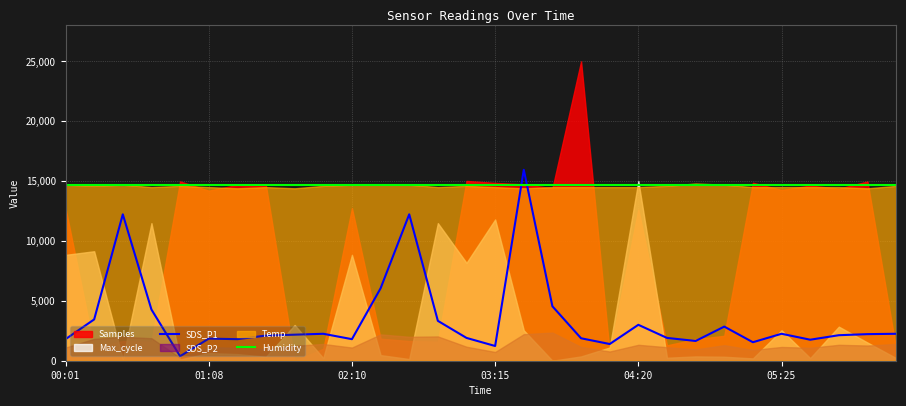

How many times do SDS_P1 and Humidity cross each other?

2